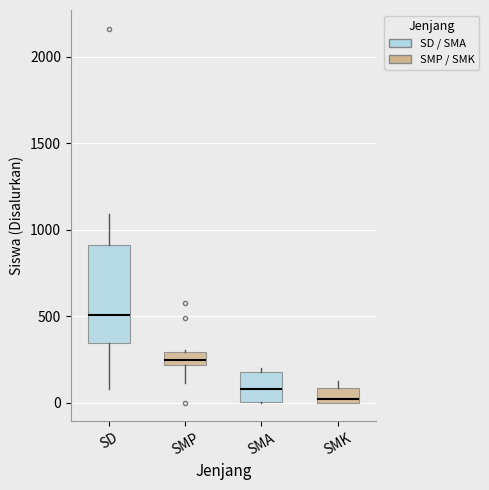

Which box has the lowest median line?

SMK